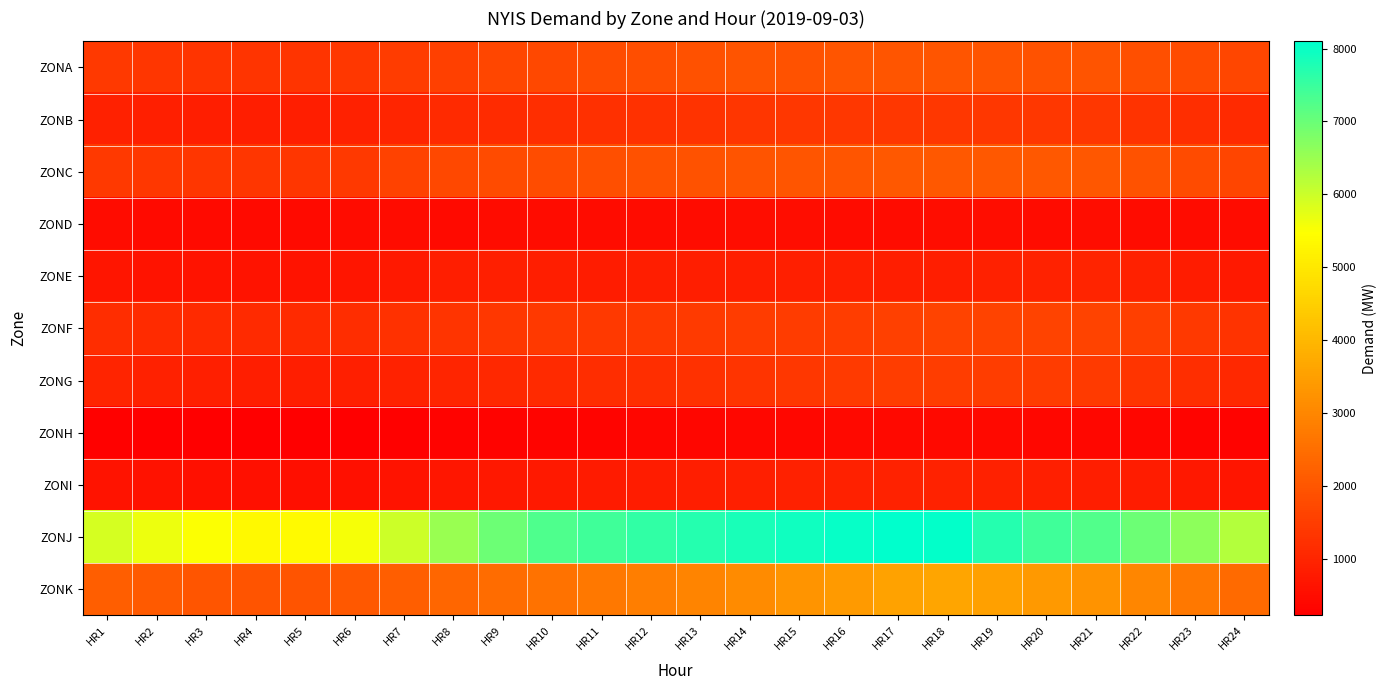

What is the smallest value displayed?

227